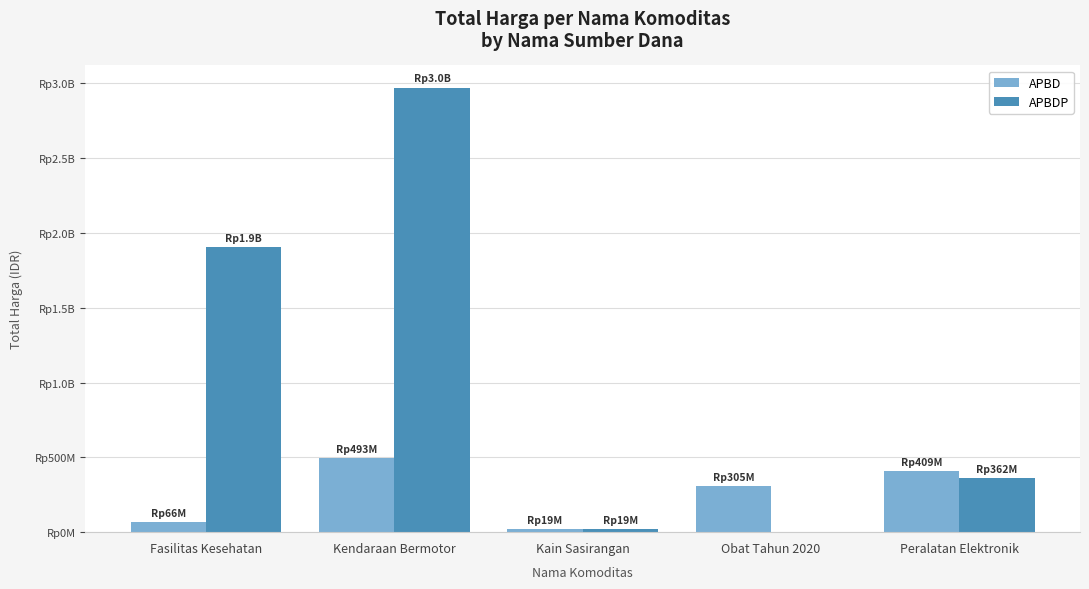

Are the bars grouped side by side (vs. stacked)?

Yes